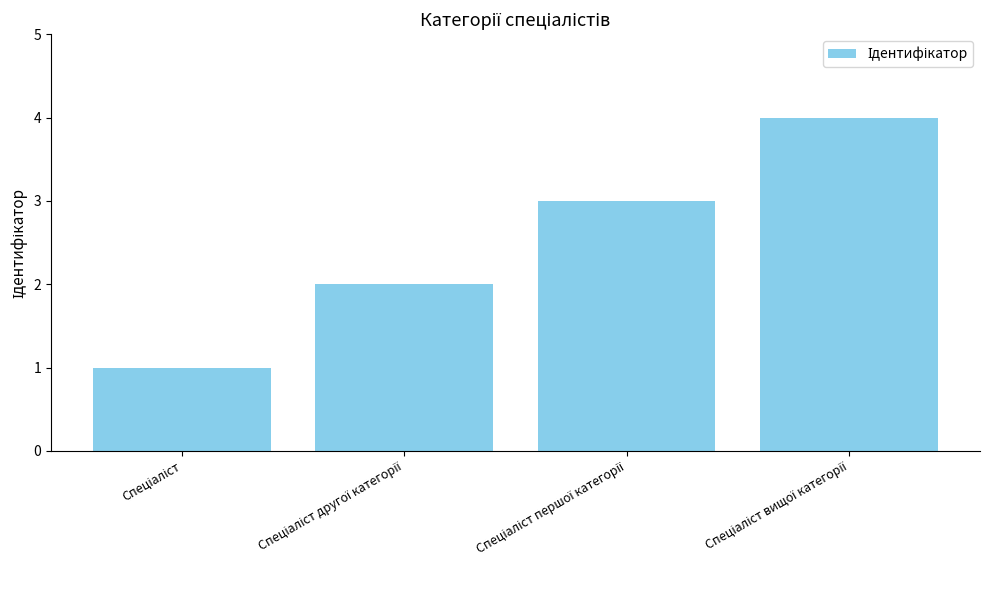

What is the maximum value shown in the chart?

4